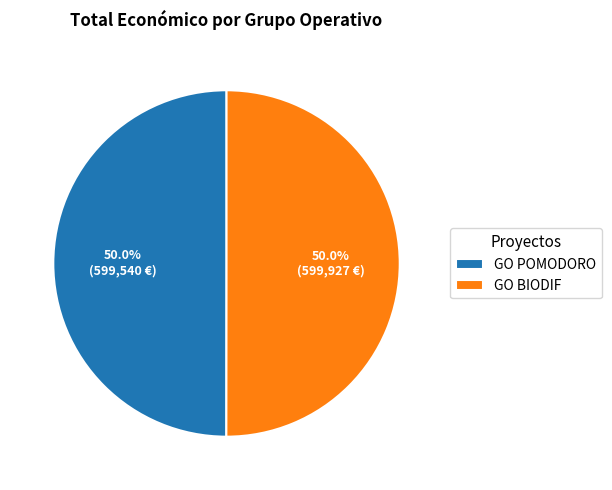

To the nearest percent, what portion does GO POMODORO represent?

50%